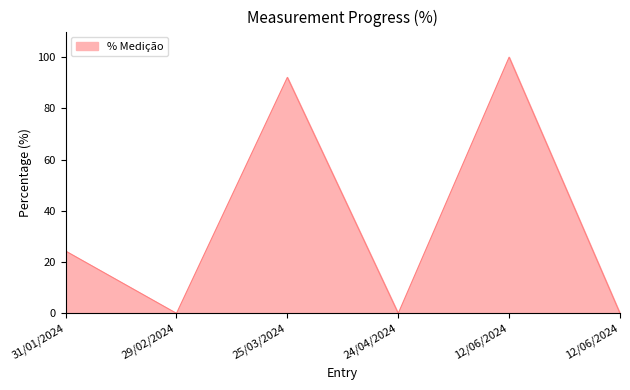

What is the label of the 4th point from the right?

25/03/2024